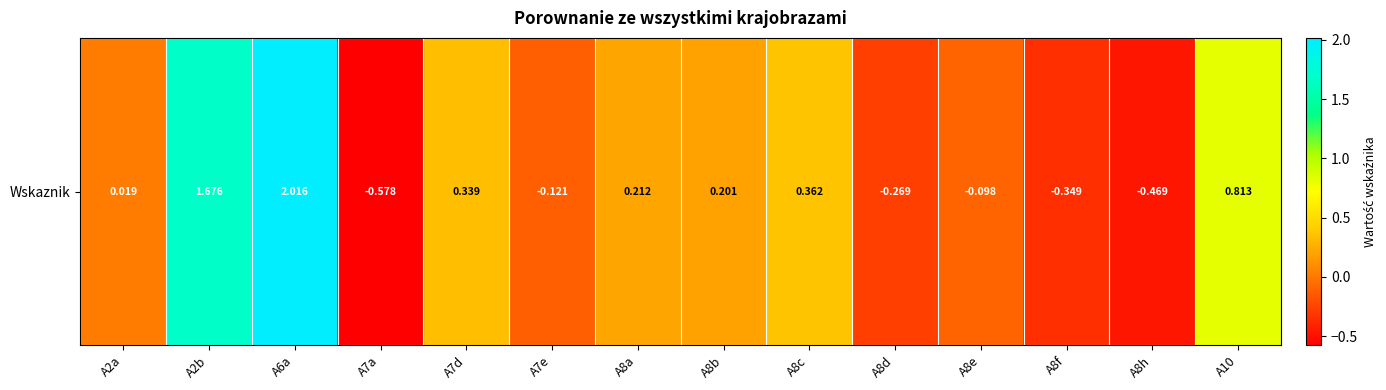

Reading left to right, list all the values displayed in this chart.

A2a=0.0	A2b=1.7	A6a=2.0	A7a=-0.6	A7d=0.3	A7e=-0.1	A8a=0.2	A8b=0.2	A8c=0.4	A8d=-0.3	A8e=-0.1	A8f=-0.3	A8h=-0.5	A10=0.8